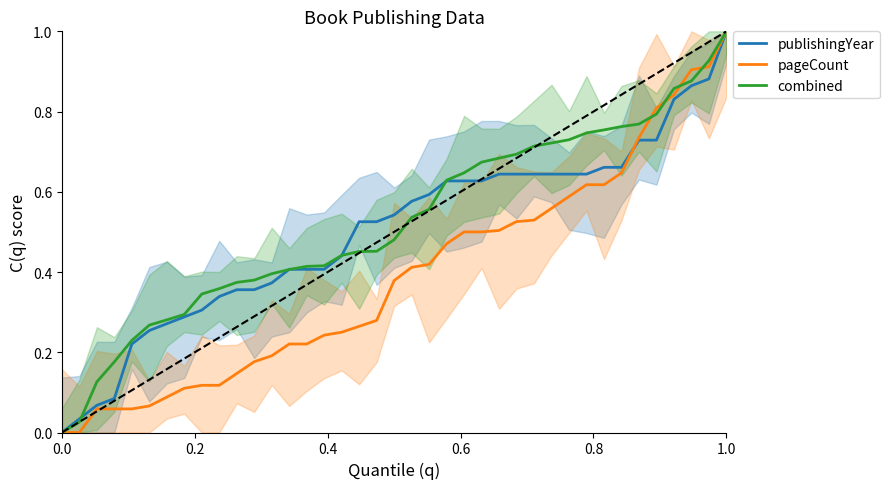

What is the value of the pageCount point at the 14th from the left?

0.2